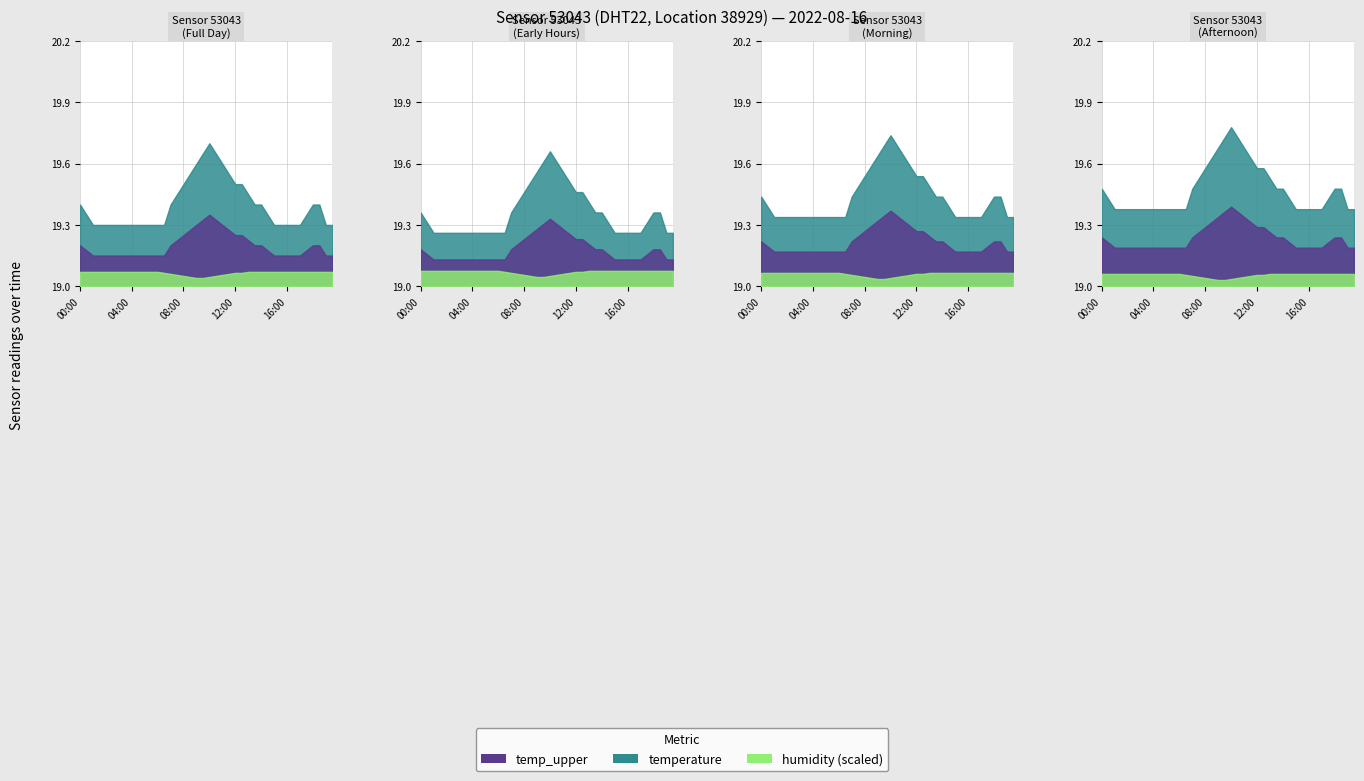

What is the label of the 10th point from the right?

10:00